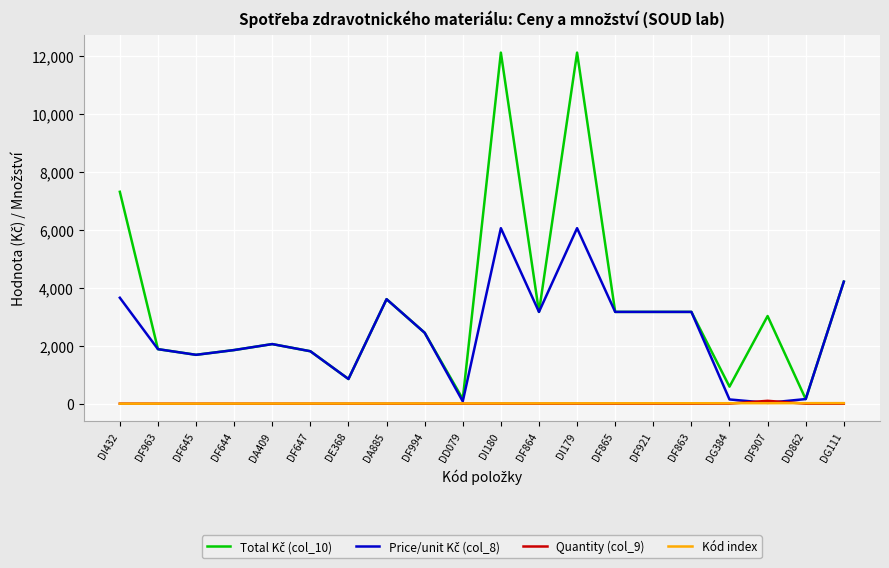

The Kód index series shows 17.0 at DG384. True or false?

True